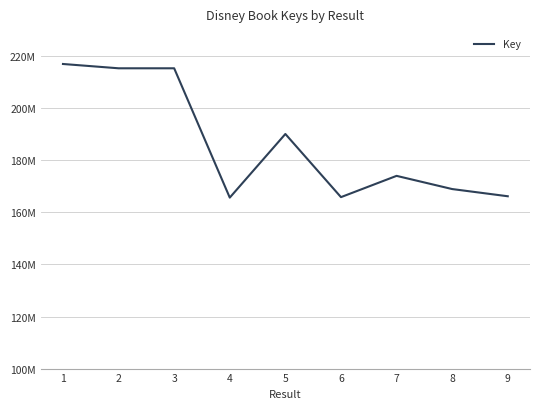

Reading left to right, transcribe all the data shown in this chart.

216989804	215335863	215335822	165667063	190105716	165849262	174020070	168954202	166186786